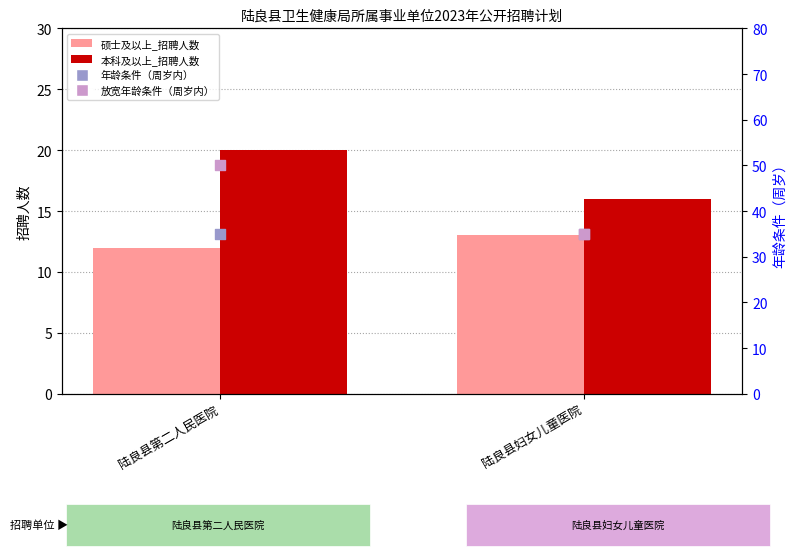

Which series has the largest total across all categories?

放宽年龄条件（周岁内）